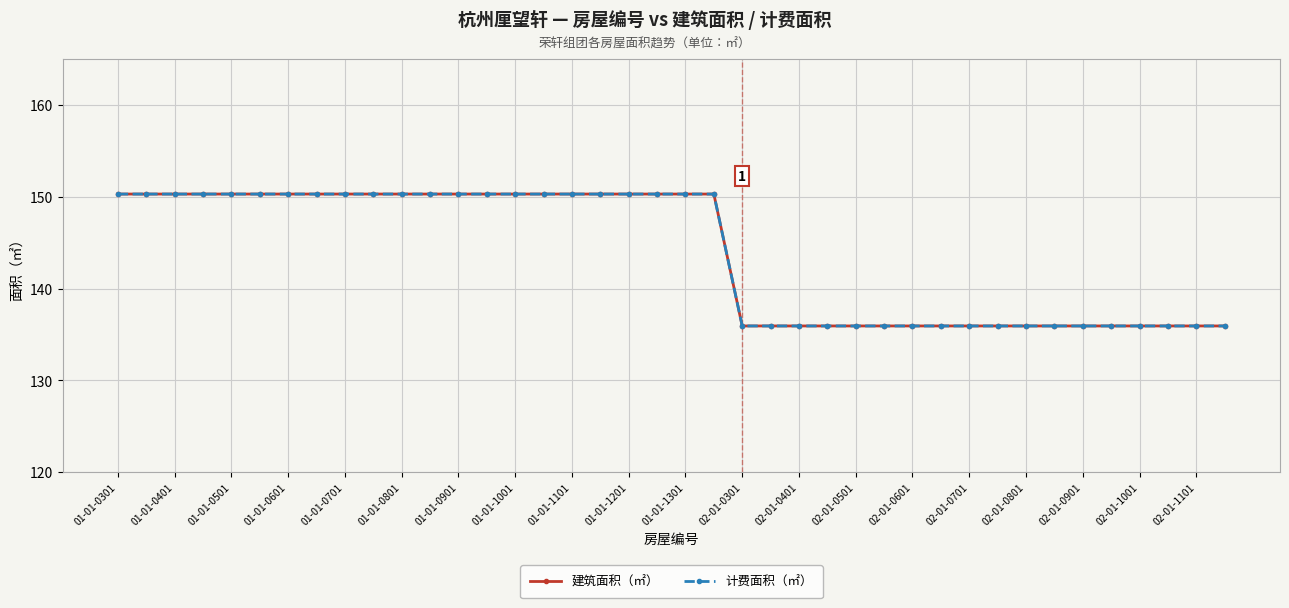

Reading right to left, transcribe all the data shown in this chart.

建筑面积（㎡）: 135.9	135.9	135.9	135.9	135.9	135.9	135.9	135.9	135.9	135.9	135.9	135.9	135.9	135.9	135.9	135.9	135.9	135.9	150.3	150.3	150.3	150.3	150.3	150.3	150.3	150.3	150.3	150.3	150.3	150.3	150.3	150.3	150.3	150.3	150.3	150.3	150.3	150.3	150.3	150.3
计费面积（㎡）: 135.9	135.9	135.9	135.9	135.9	135.9	135.9	135.9	135.9	135.9	135.9	135.9	135.9	135.9	135.9	135.9	135.9	135.9	150.3	150.3	150.3	150.3	150.3	150.3	150.3	150.3	150.3	150.3	150.3	150.3	150.3	150.3	150.3	150.3	150.3	150.3	150.3	150.3	150.3	150.3